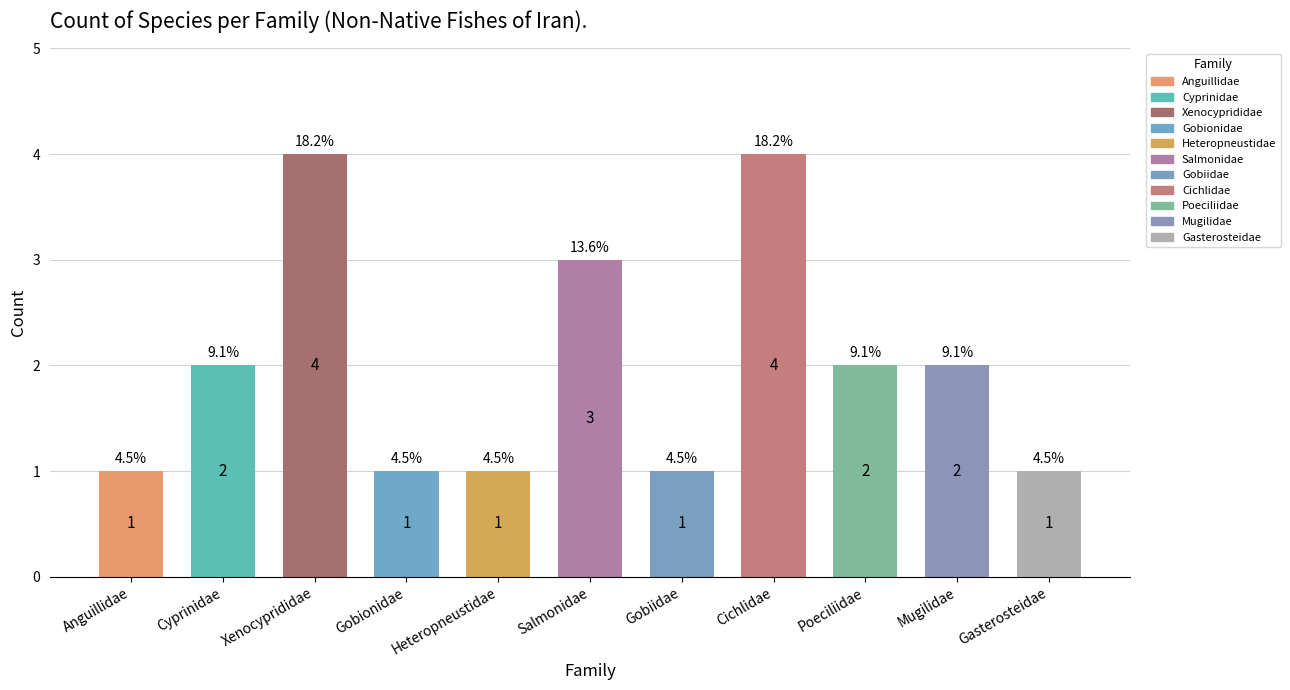

What is the difference between the second highest and second lowest values?

3